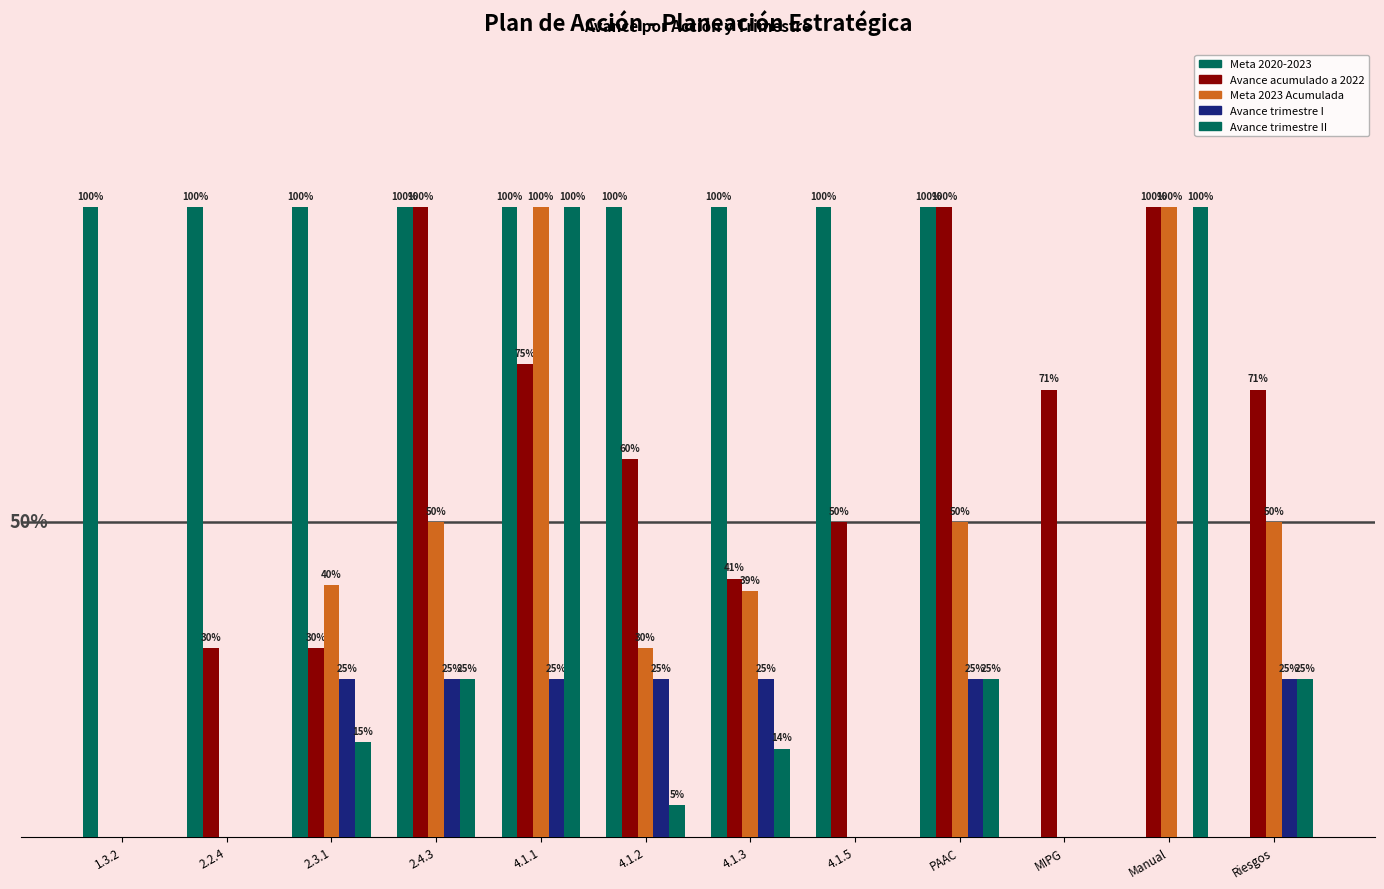

What is the difference between the maximum and second lowest values in the Avance acumulado a 2022 series?

0.7